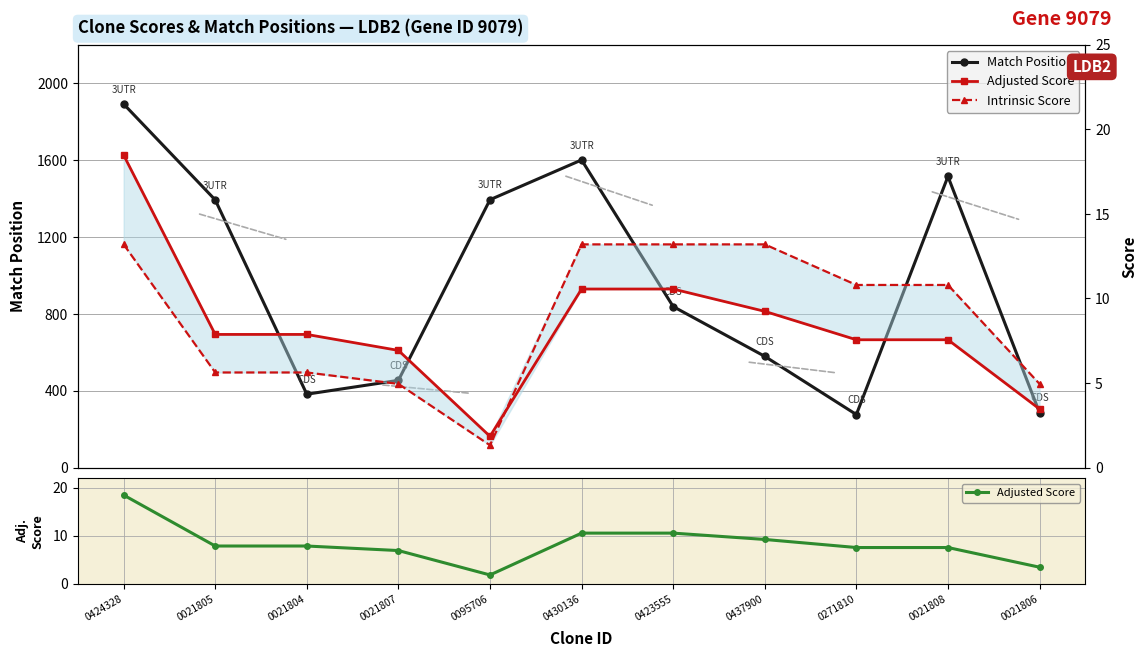

What are all the series names shown in the legend?

Match Position, Adjusted Score, Intrinsic Score